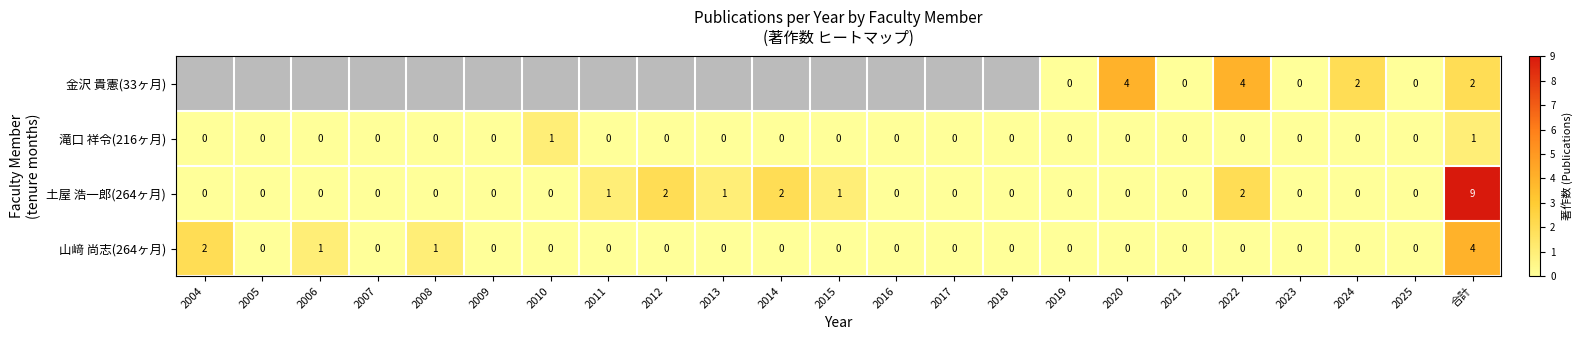

What is the difference between the maximum and minimum values in the 山﨑 尚志(264ヶ月) series?

4